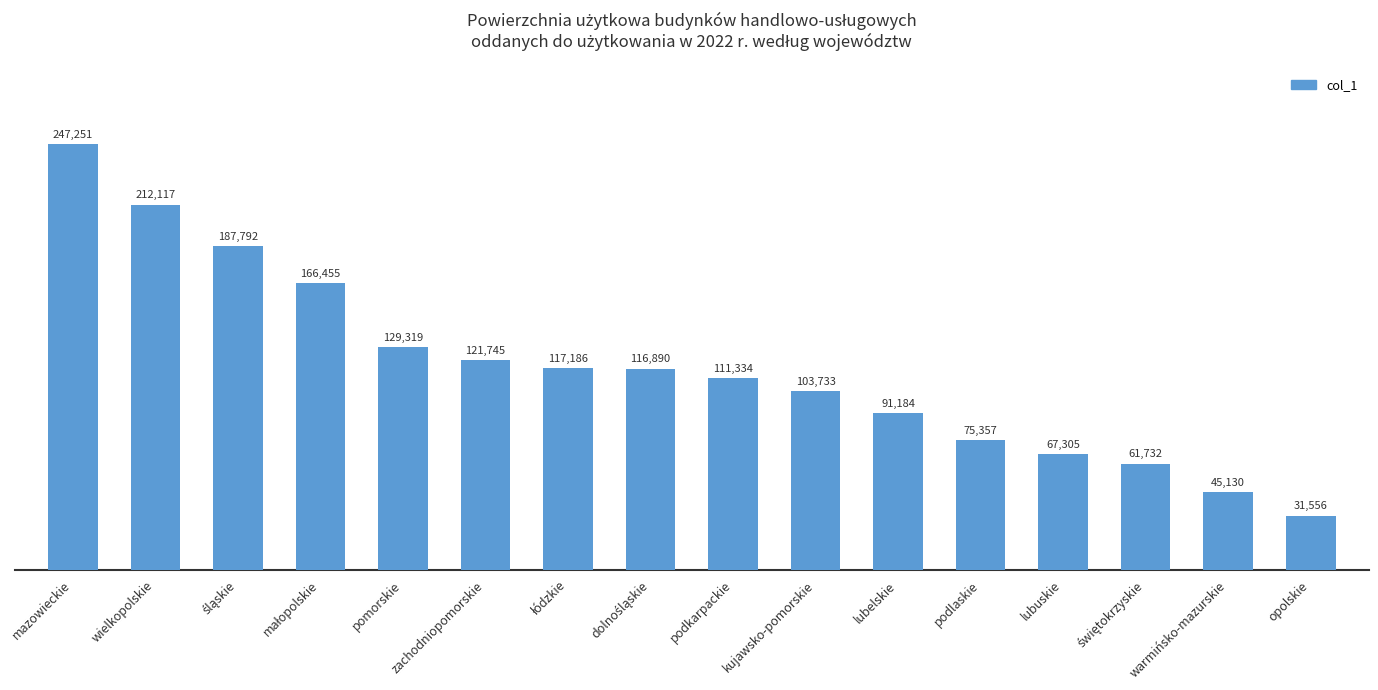

What is the greatest value displayed?

247251